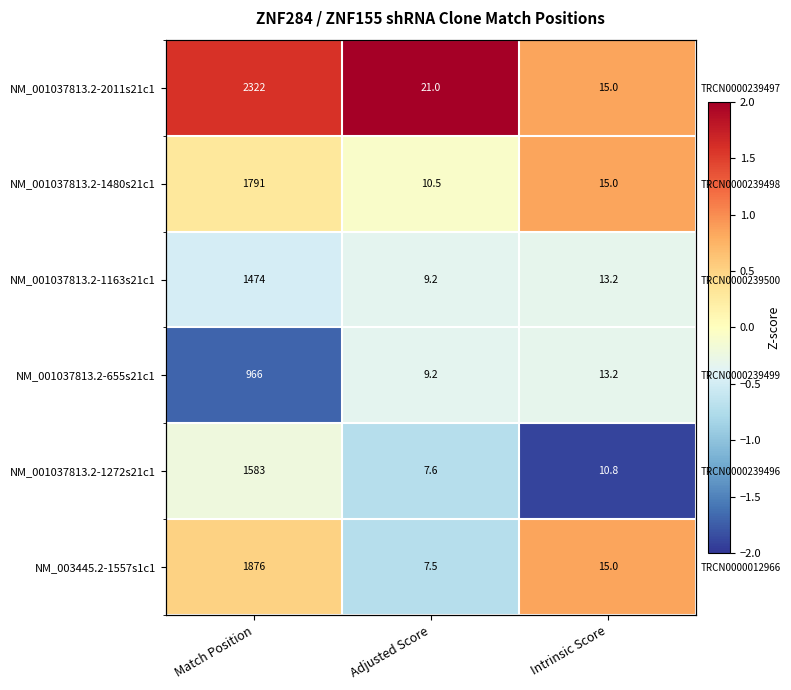

Which category has the lowest value in the NM_001037813.2-1480s21c1 series?

Adjusted Score